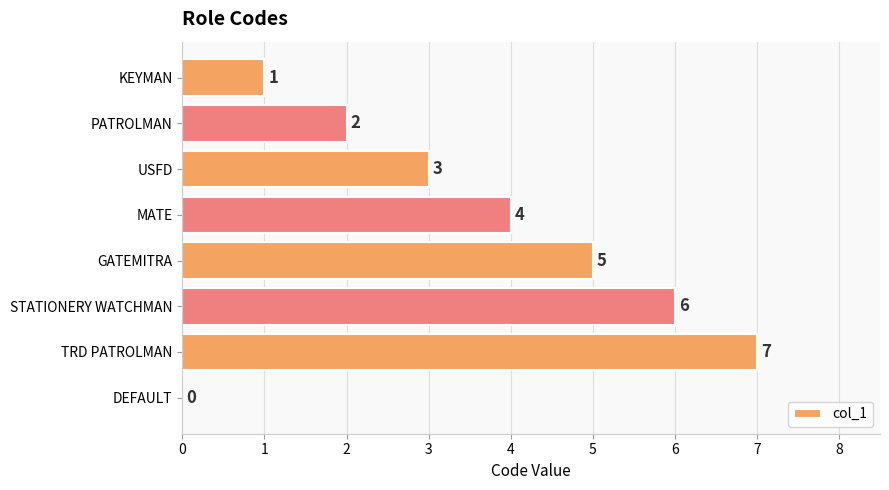

What is the maximum value shown in the chart?

7